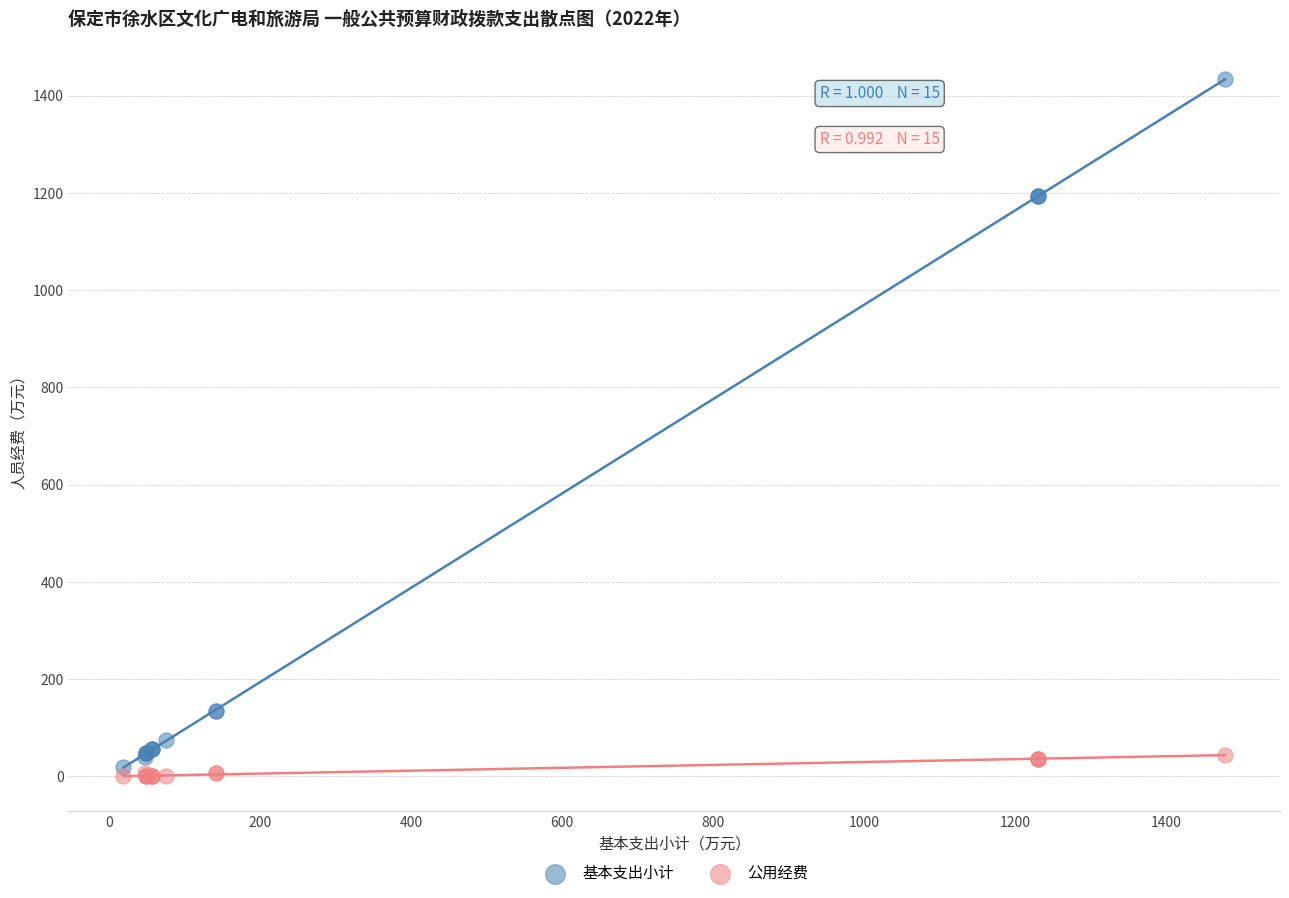

Which series has the largest Y range (max minus min)?

基本支出小计